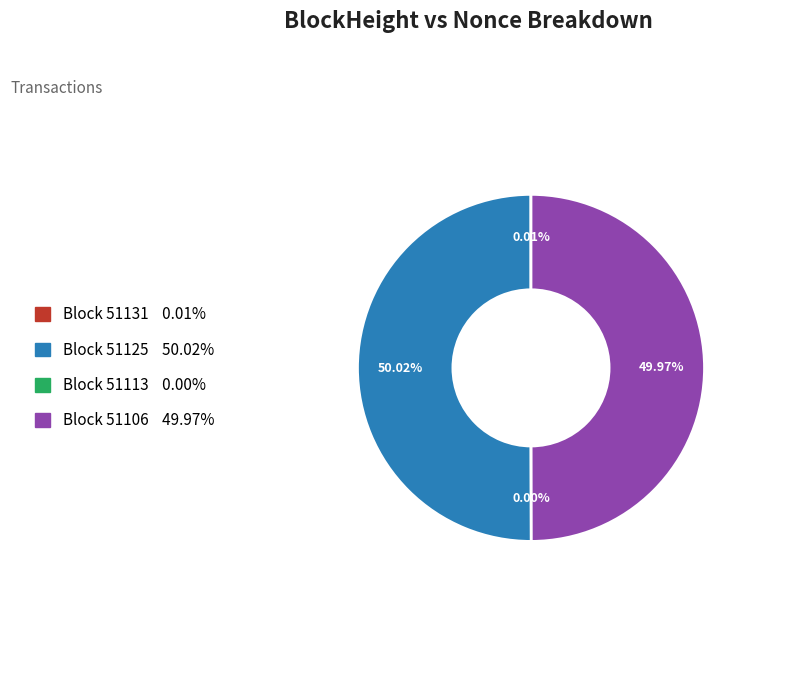

To the nearest percent, what is the difference between the largest and smallest slice percentages?

50%